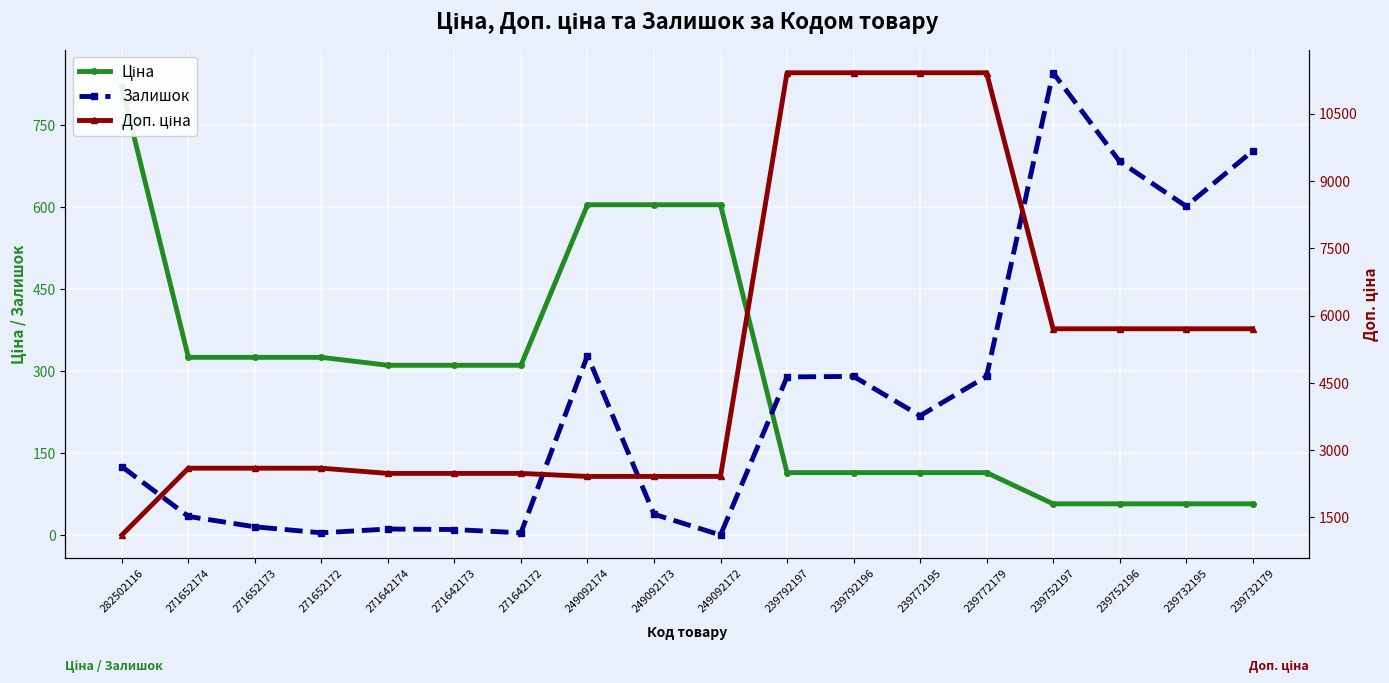

Where does the Залишок series first go above 218?

249092174